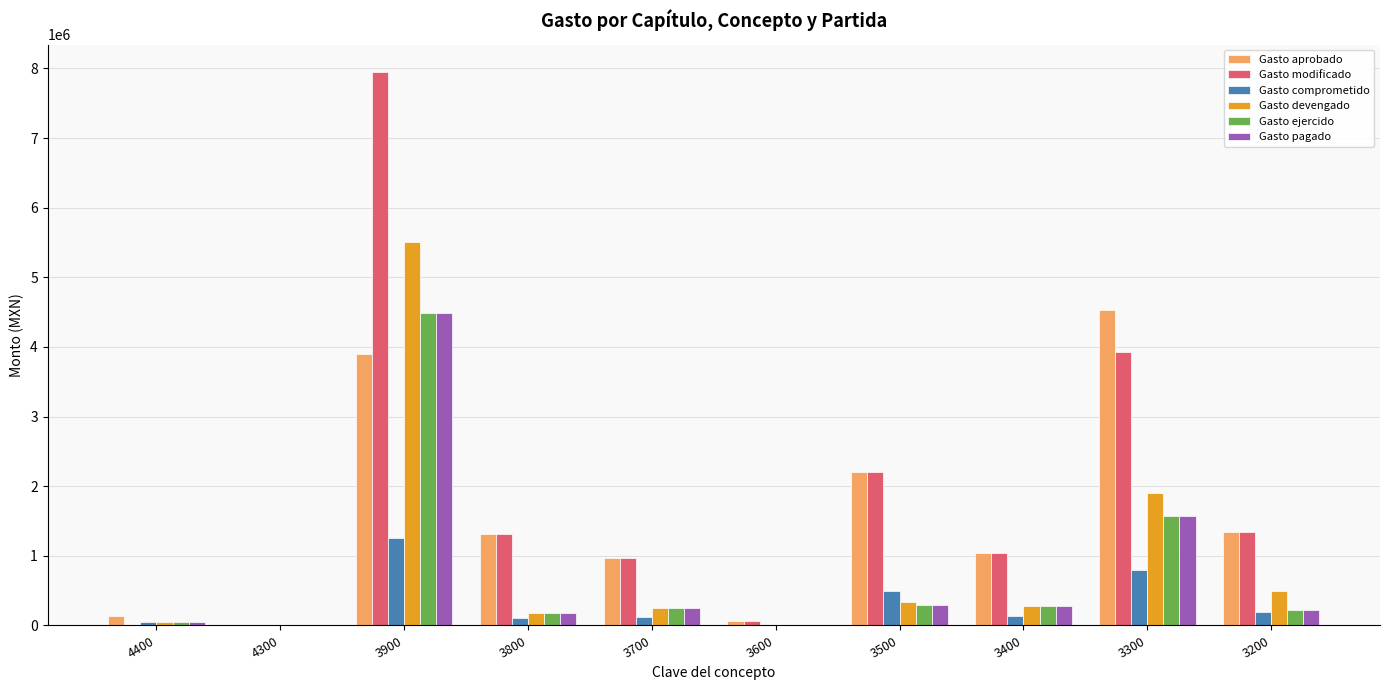

Is the value of Gasto aprobado at 3700 greater than the value of Gasto ejercido at 3200?

Yes